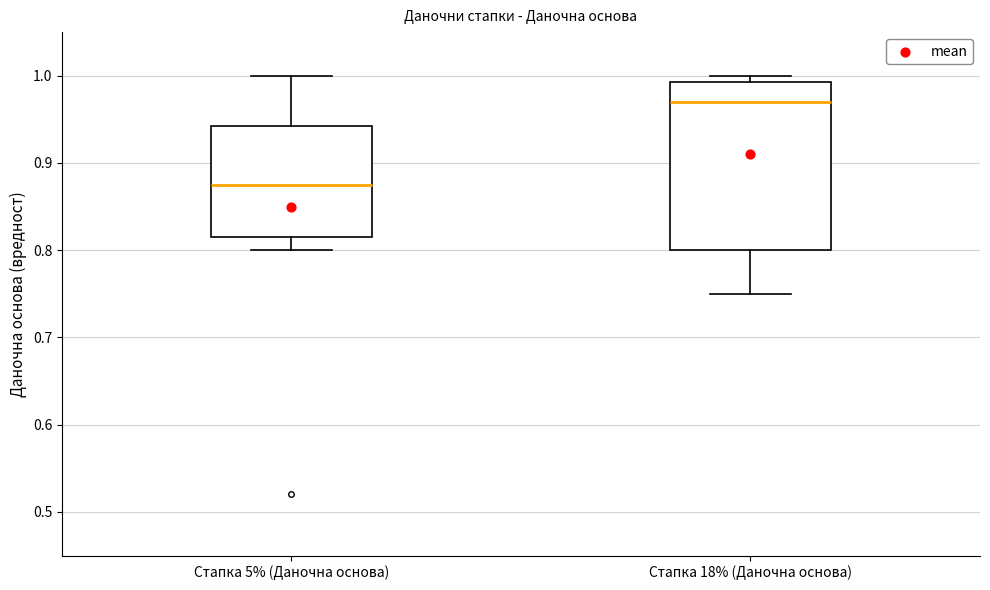

Where does the median line of the box for Стапка 18% (Даночна основа) sit on the y-axis? The values are not printed on the chart, so give them approximately, as read against the axis.

0.97